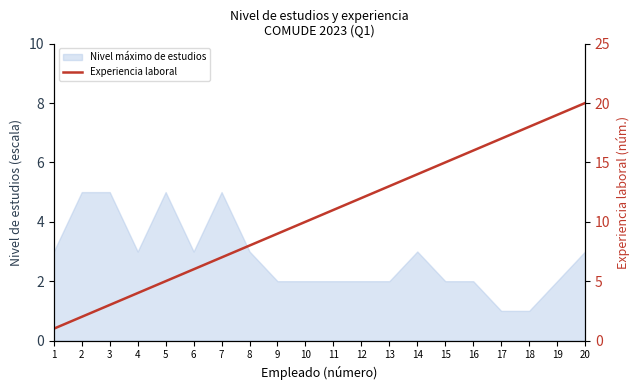

Between 15 and 9, which is larger?

15